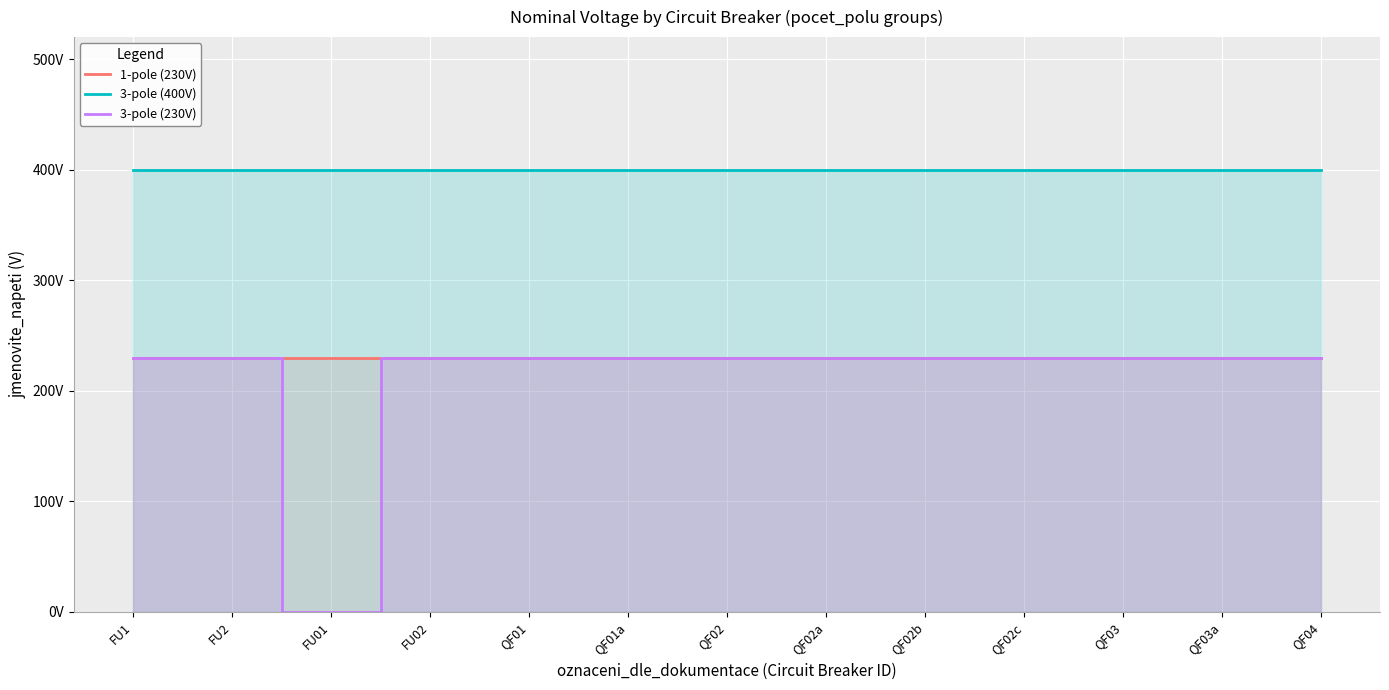

Rank the categories by 1-pole (230V) value from highest to lowest.

FU1, FU2, FU01, FU02, QF01, QF01a, QF02, QF02a, QF02b, QF02c, QF03, QF03a, QF04